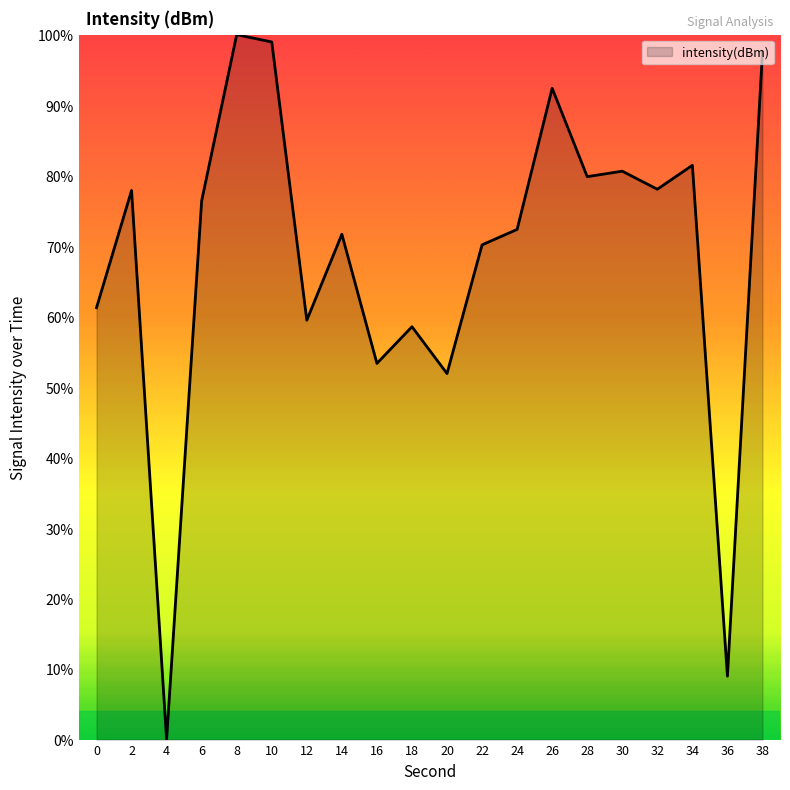

Which label corresponds to the smallest value in the chart?

4